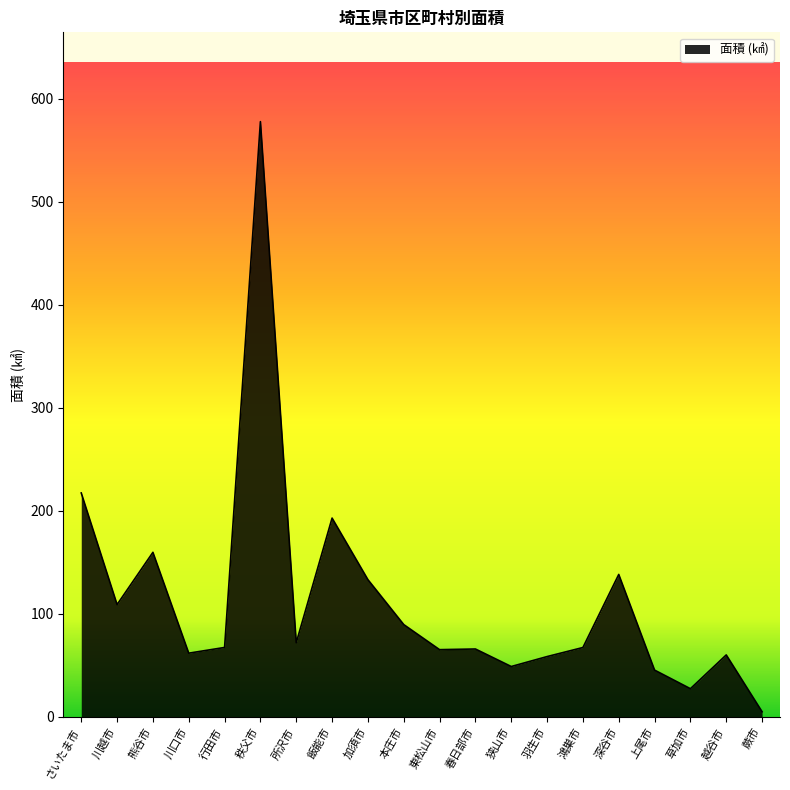

What is the greatest value displayed?

577.8